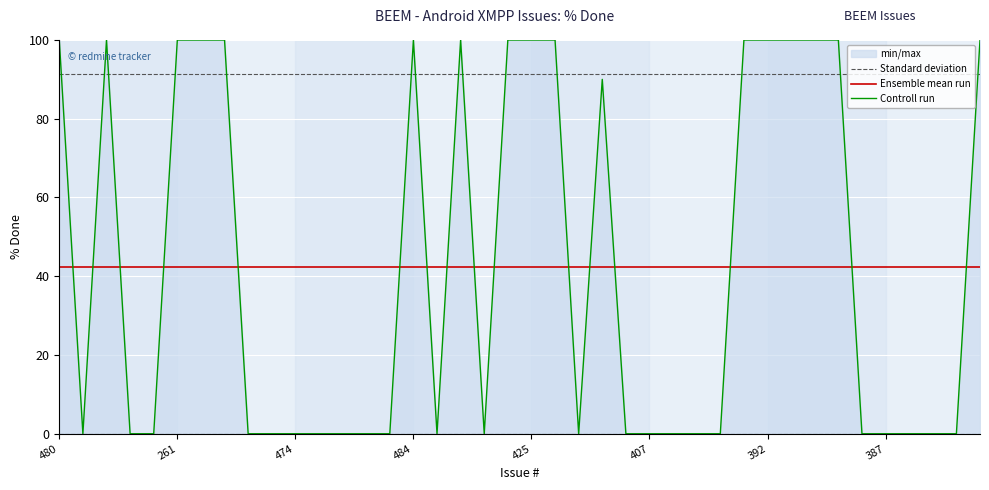

Is it true that Ensemble mean run equals 42.2 at 29?

True